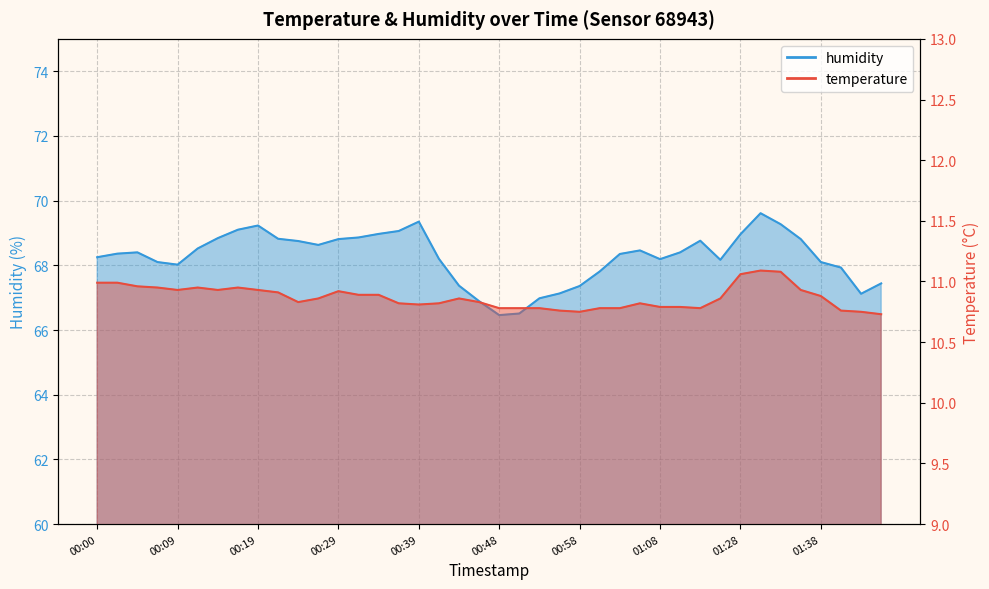

Reading left to right, list all the values displayed in this chart.

temperature: 11.0	11.0	11.0	10.9	10.9	10.9	10.9	10.9	10.9	10.9	10.8	10.9	10.9	10.9	10.9	10.8	10.8	10.8	10.9	10.8	10.8	10.8	10.8	10.8	10.8	10.8	10.8	10.8	10.8	10.8	10.8	10.9	11.1	11.1	11.1	10.9	10.9	10.8	10.8	10.7
humidity: 68.2	68.4	68.4	68.1	68.0	68.5	68.8	69.1	69.2	68.8	68.8	68.6	68.8	68.9	69.0	69.1	69.3	68.2	67.4	66.9	66.5	66.5	67.0	67.1	67.4	67.8	68.3	68.5	68.2	68.4	68.8	68.2	69.0	69.6	69.3	68.8	68.1	67.9	67.1	67.4